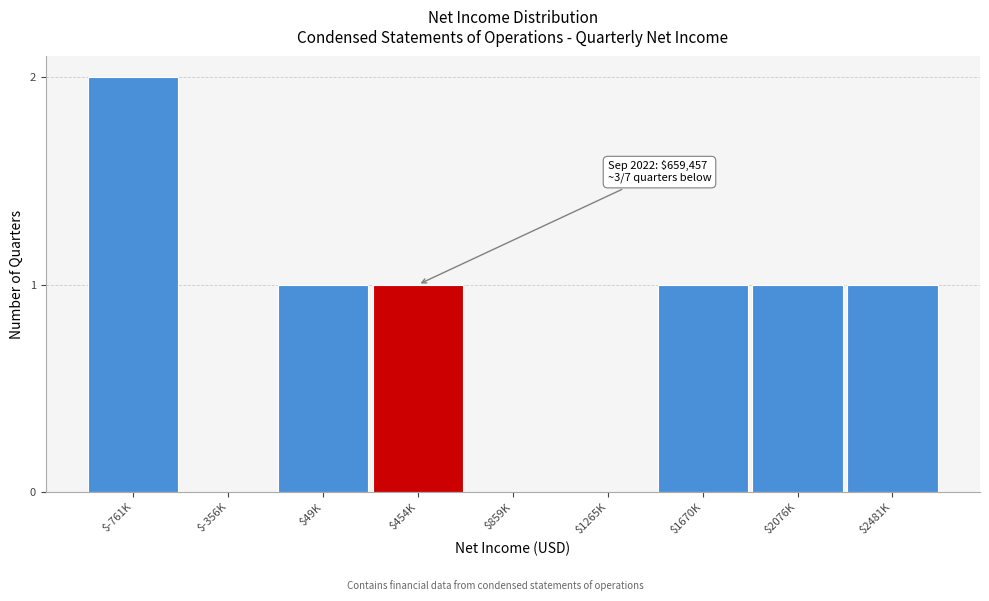

The value at $859K is 0. True or false?

True